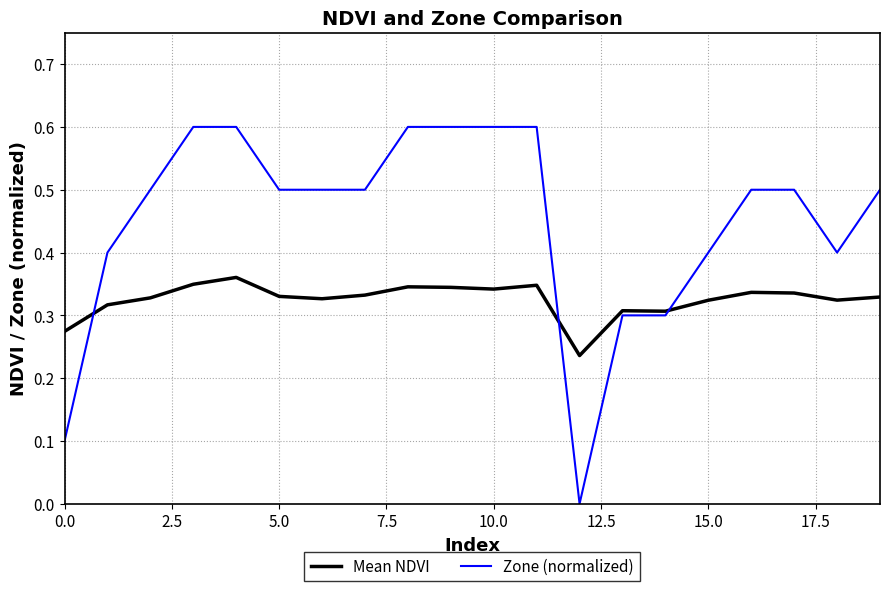

Rank the series by their average value, from highest to lowest.

Zone (normalized), Mean NDVI